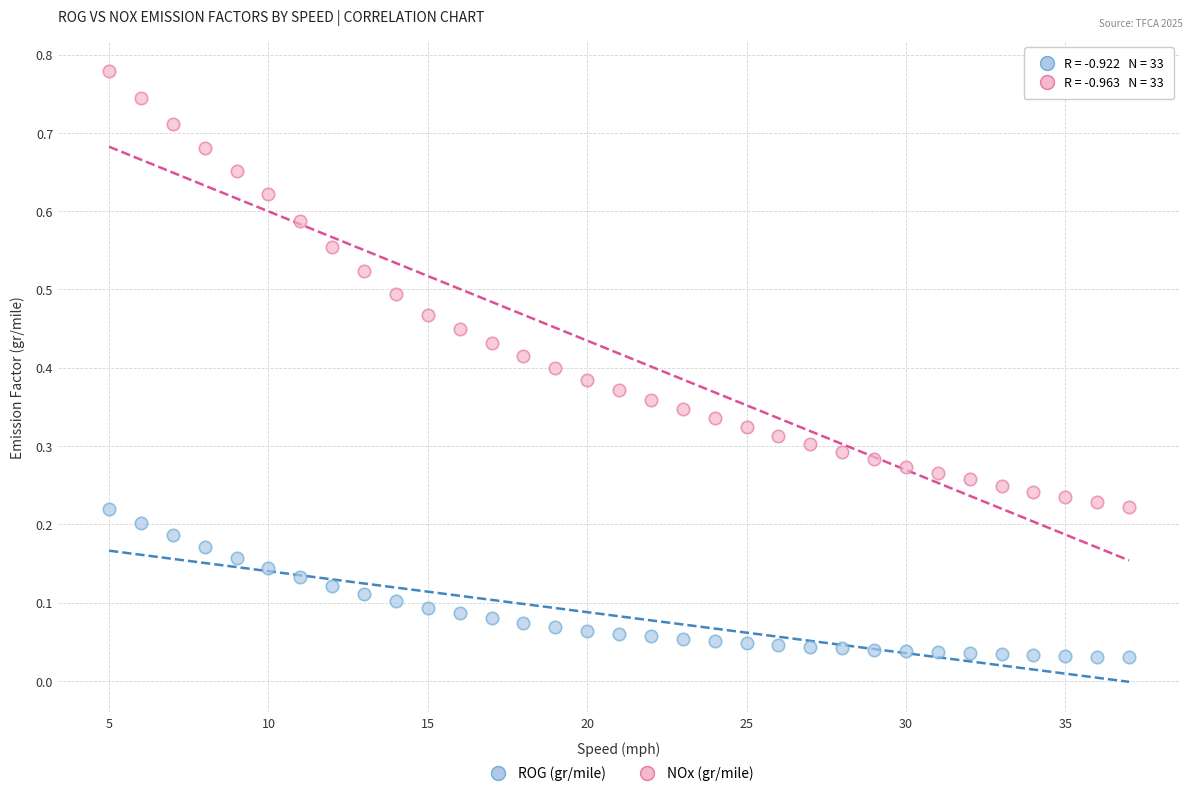

Across all data points, what is the range of X values (max minus min)?

32.0